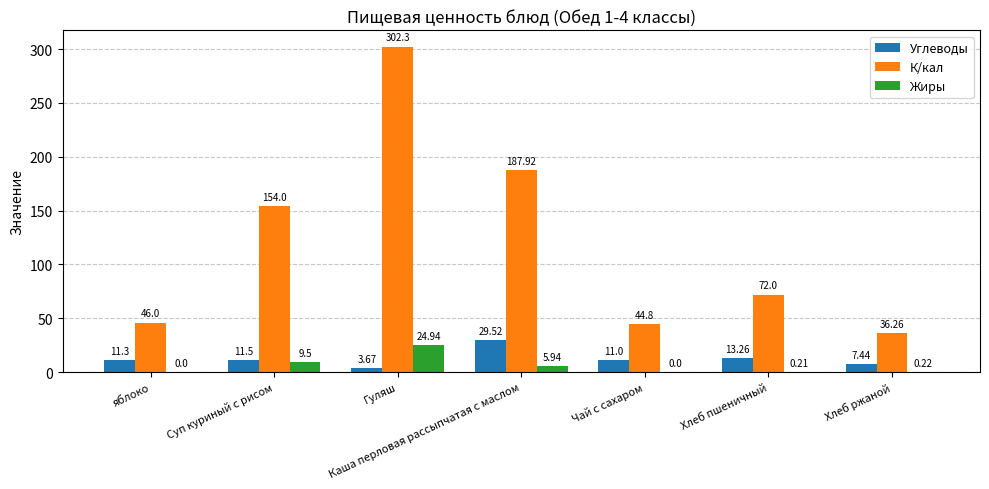

Which series has the largest total across all categories?

К/кал